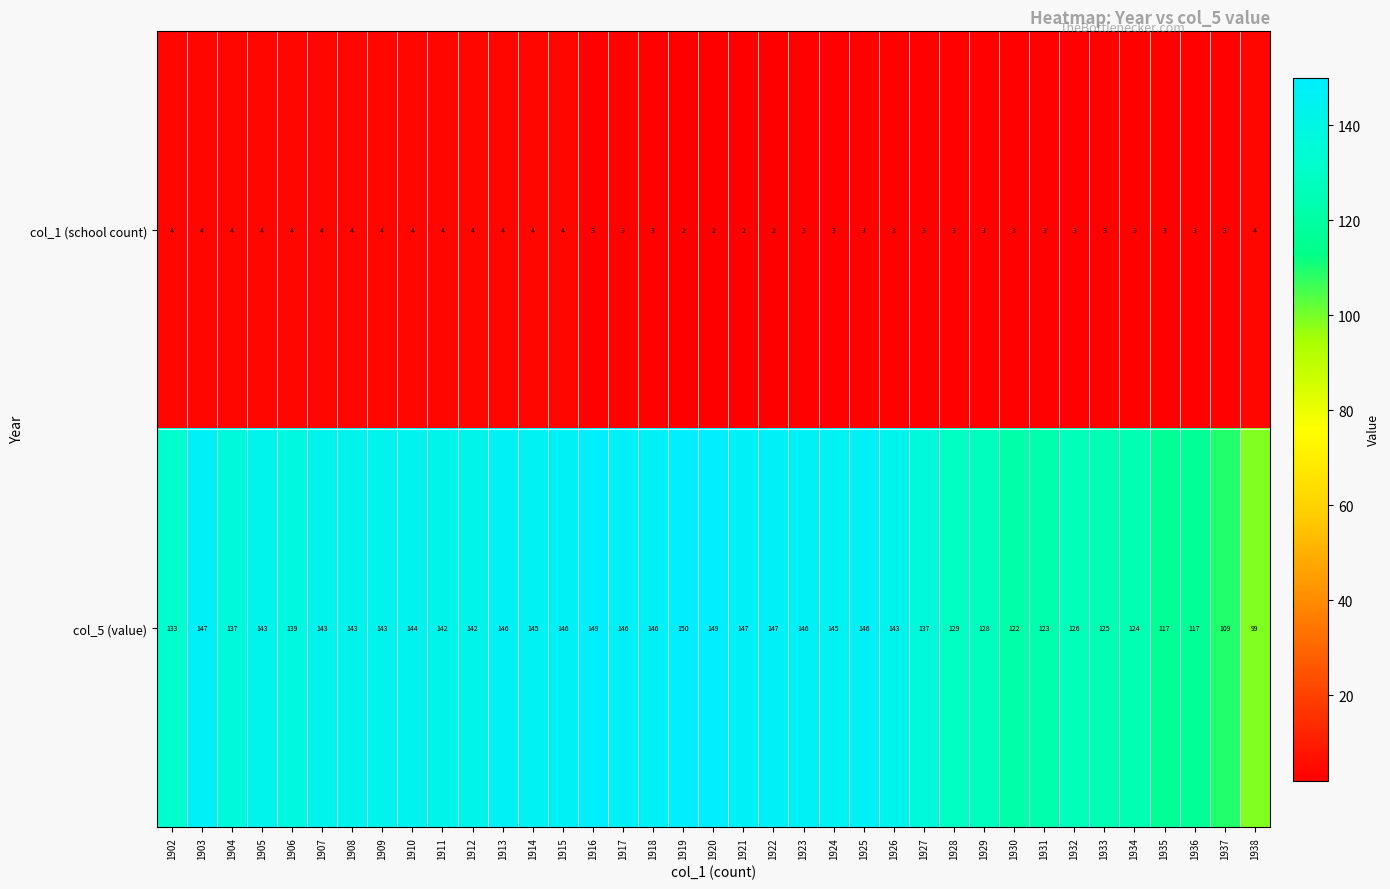

What is the spread (max minus min) of values at 1926?

140